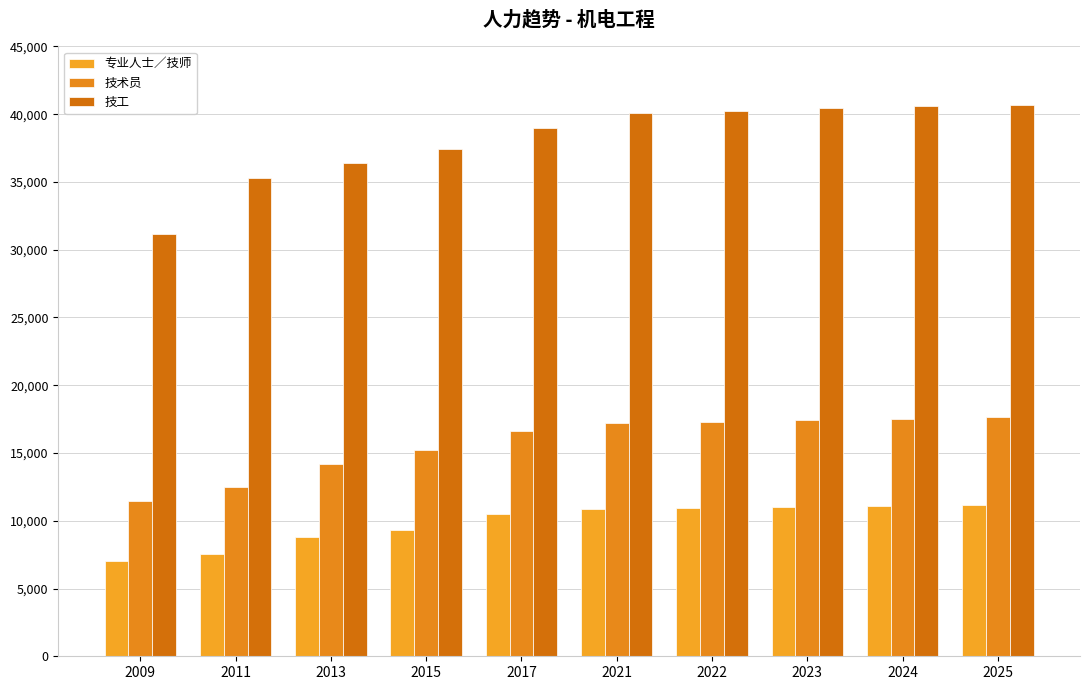

How many values in the 技术员 series are below 17176?

5